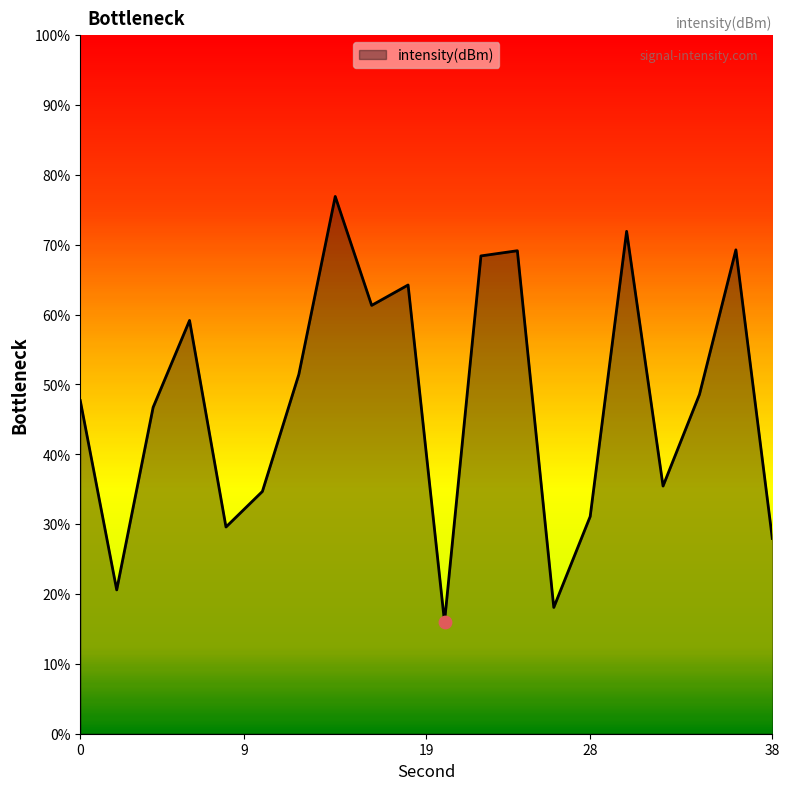

What is the minimum value shown in the chart?

16.0